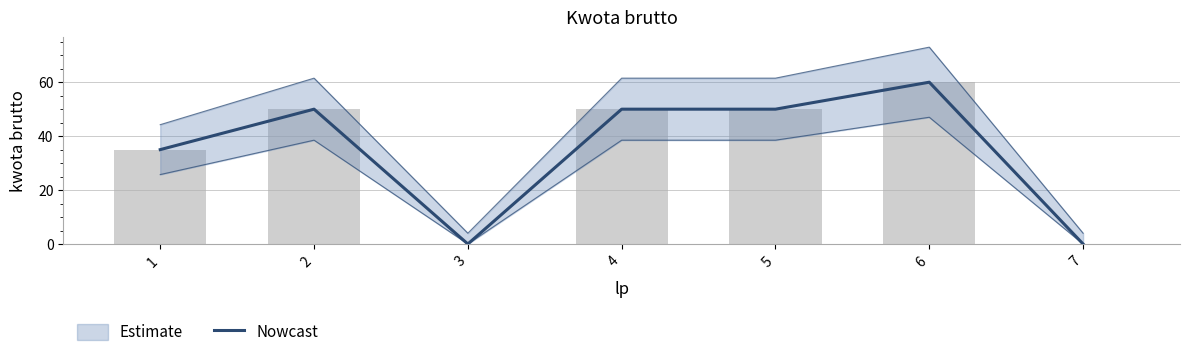

Reading left to right, extract all data points from this chart.

1=35	2=50	3=0	4=50	5=50	6=60	7=0